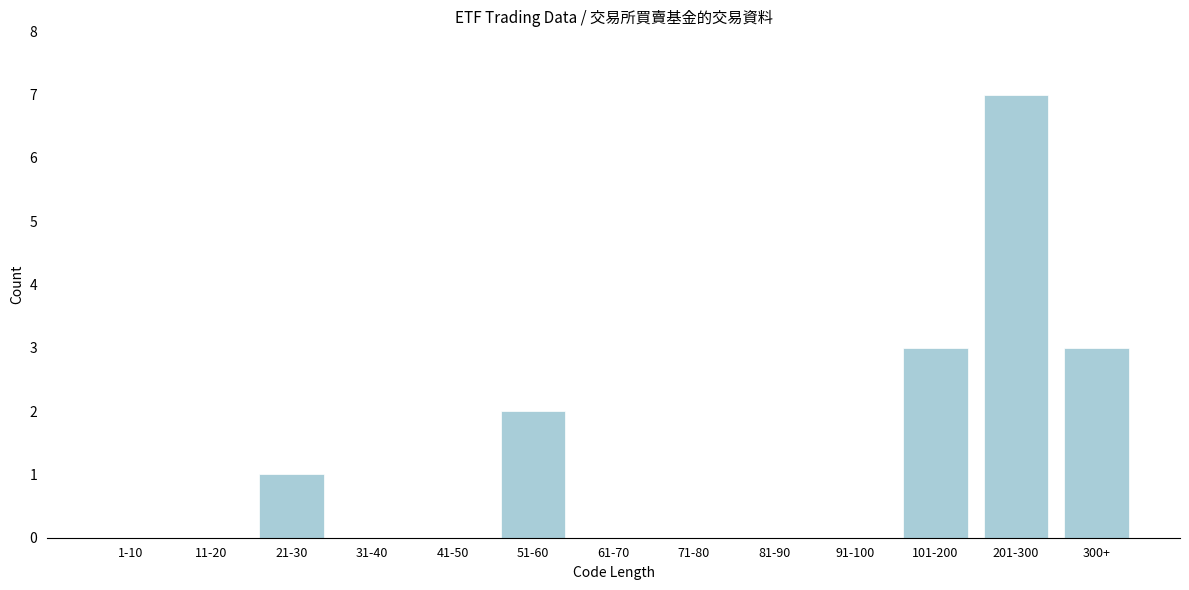

Reading left to right, what are all the values shown in this chart?

1-10=0	11-20=0	21-30=1	31-40=0	41-50=0	51-60=2	61-70=0	71-80=0	81-90=0	91-100=0	101-200=3	201-300=7	300+=3